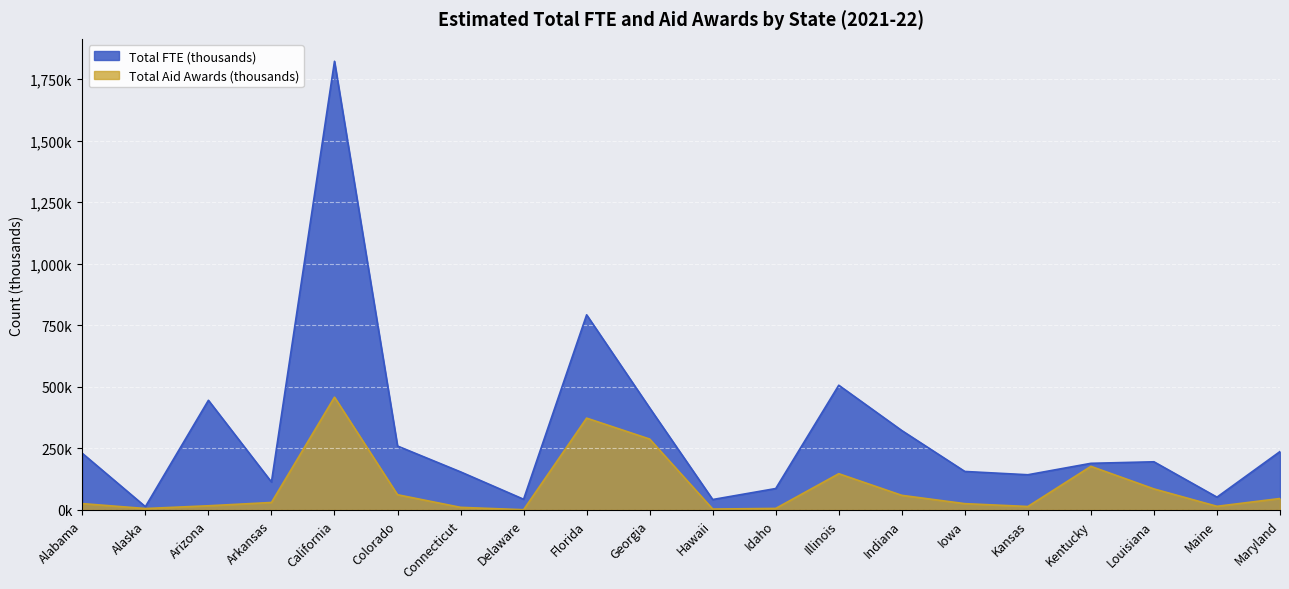

Which series has the largest total across all categories?

Total FTE (thousands)